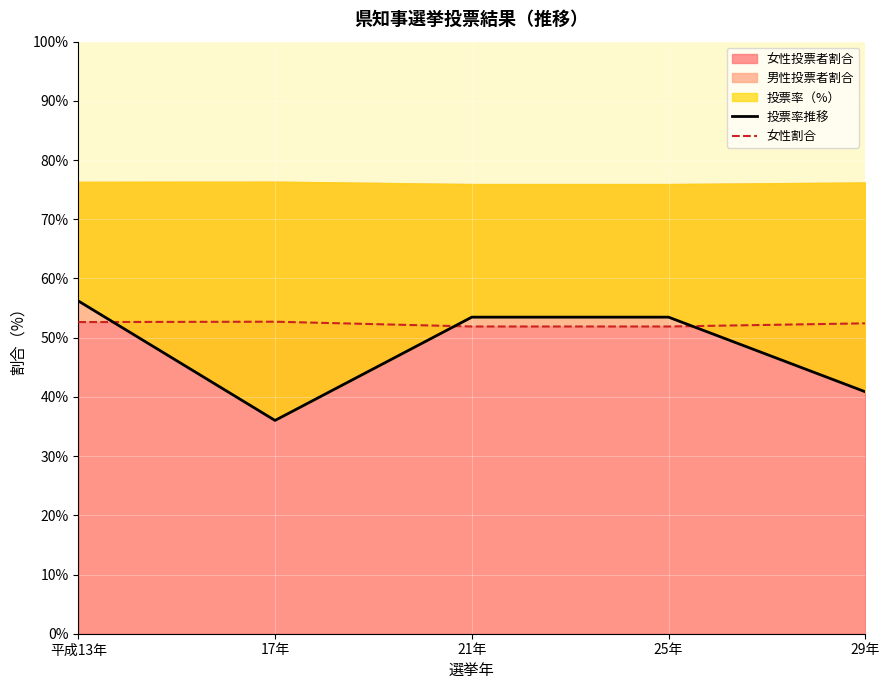

What is the label of the 2nd point from the right?

25年